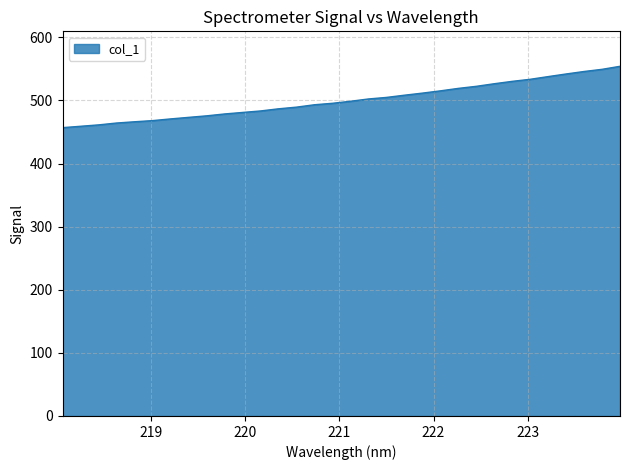

What is the greatest value displayed?

554.1